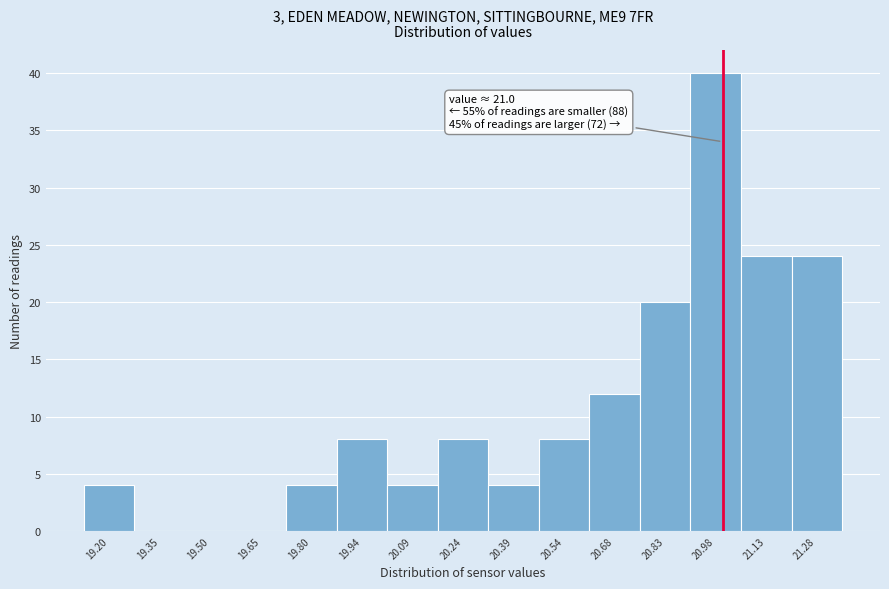

Over which range of the x-axis is the bar tallest?

20.906 to 21.054